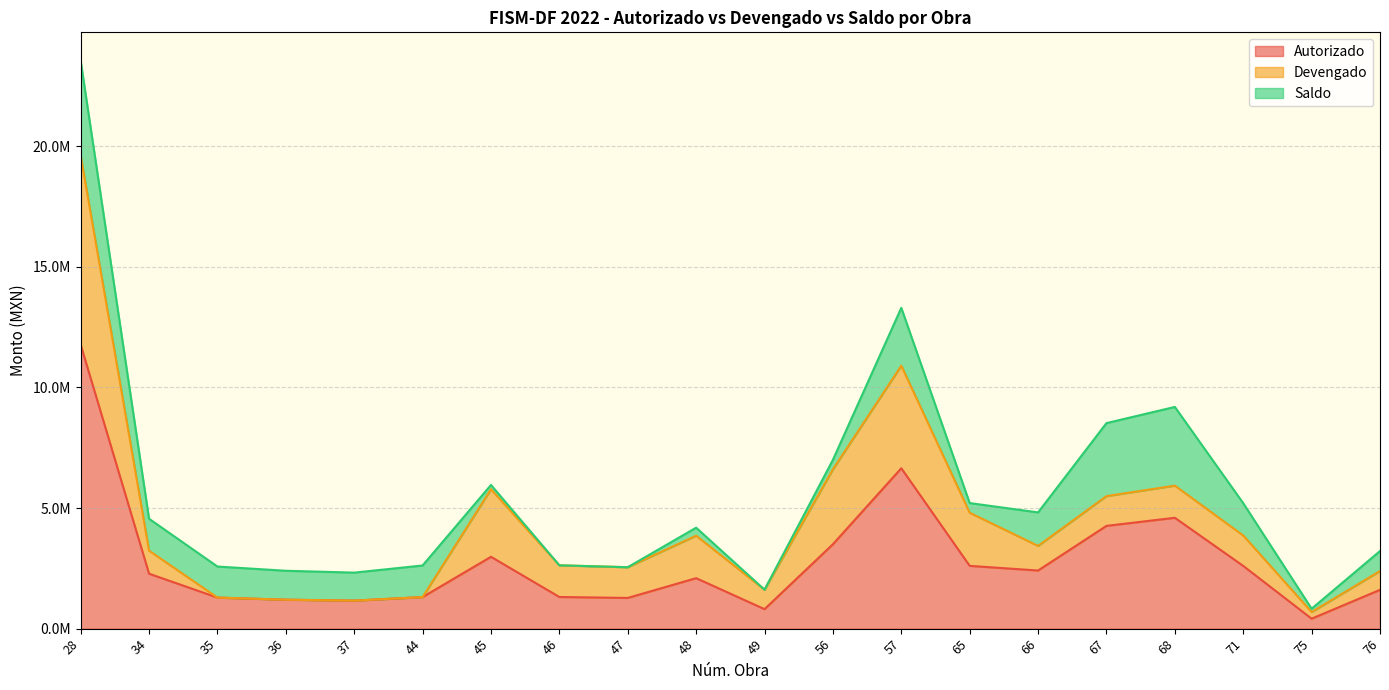

What is the value of the Saldo point at the 2nd from the left?

1322584.0